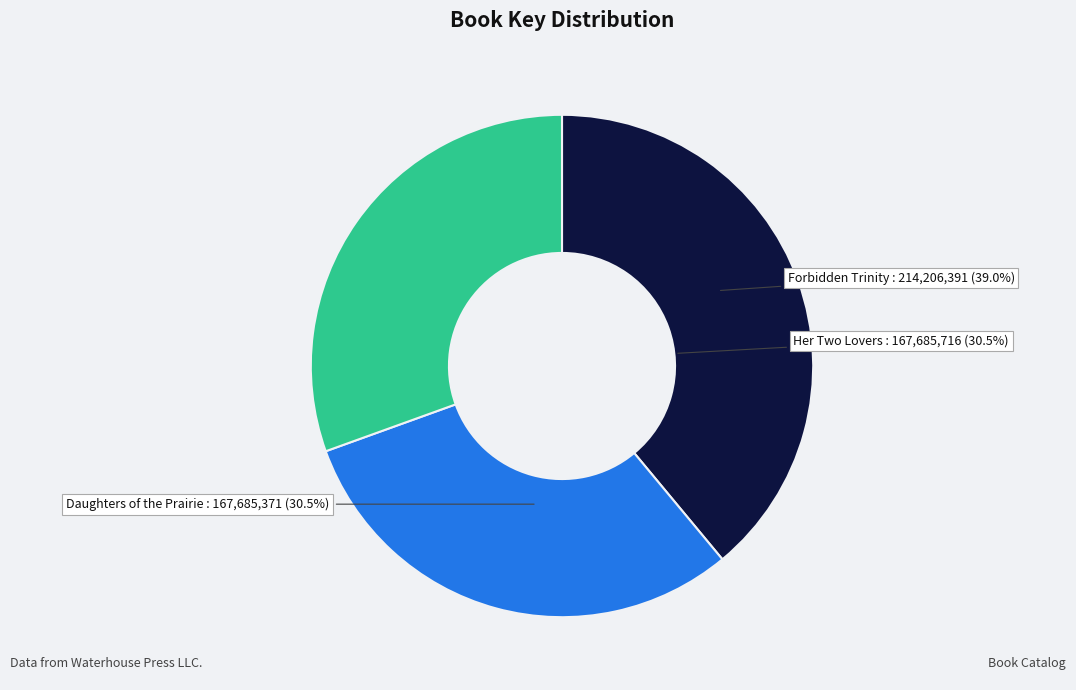

What is the smallest slice in the pie chart?

Daughters of the Prairie